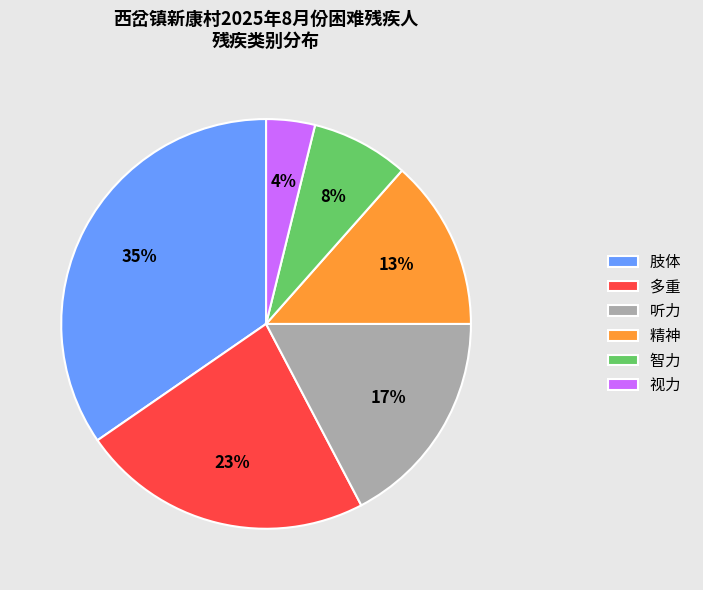

The 视力 slice represents 4% of the pie. True or false?

True